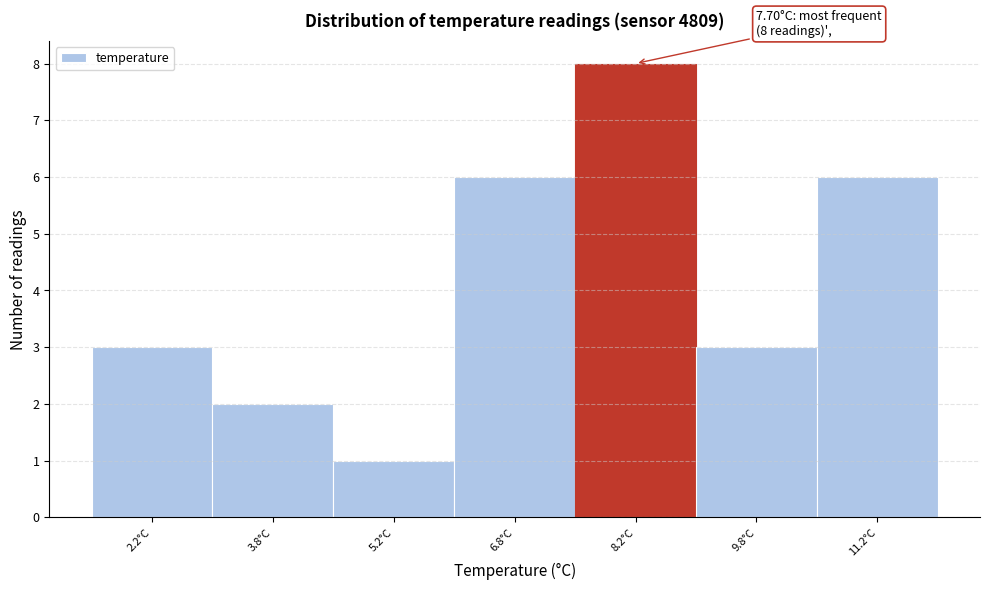

Over which range of the x-axis is the bar tallest?

7.5 to 9.0